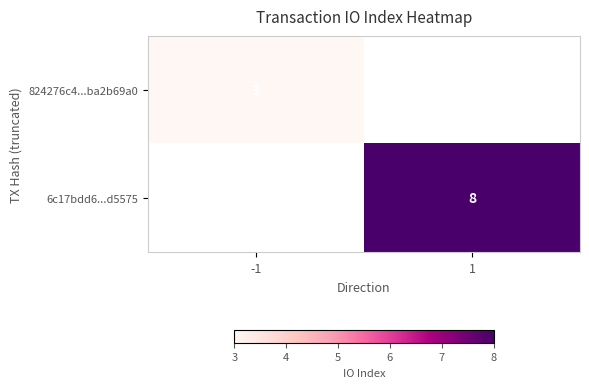

How many distinct data groups are displayed?

2